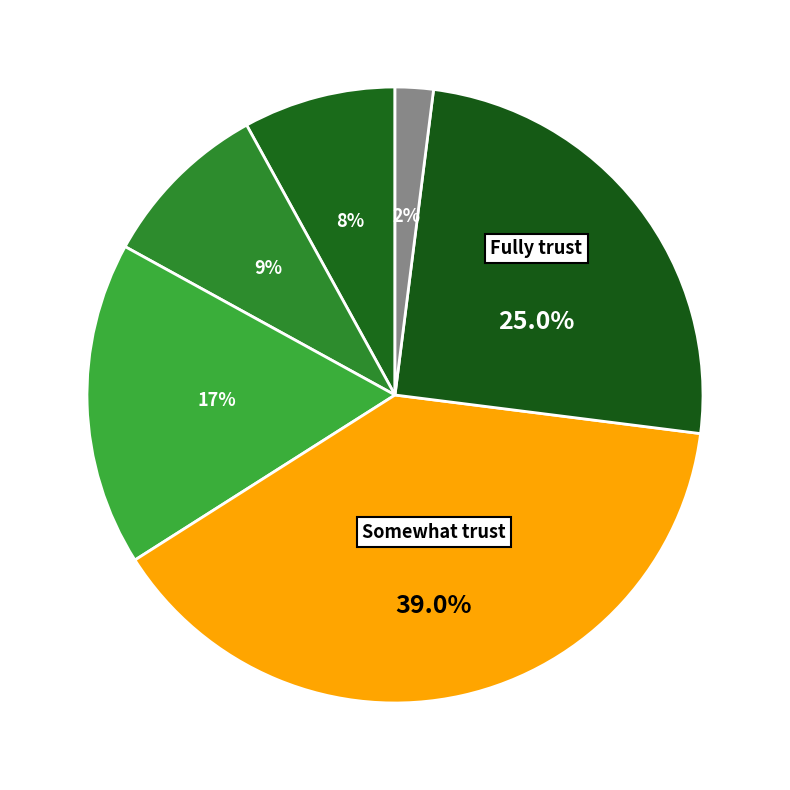

How many segments does this pie chart have?

6